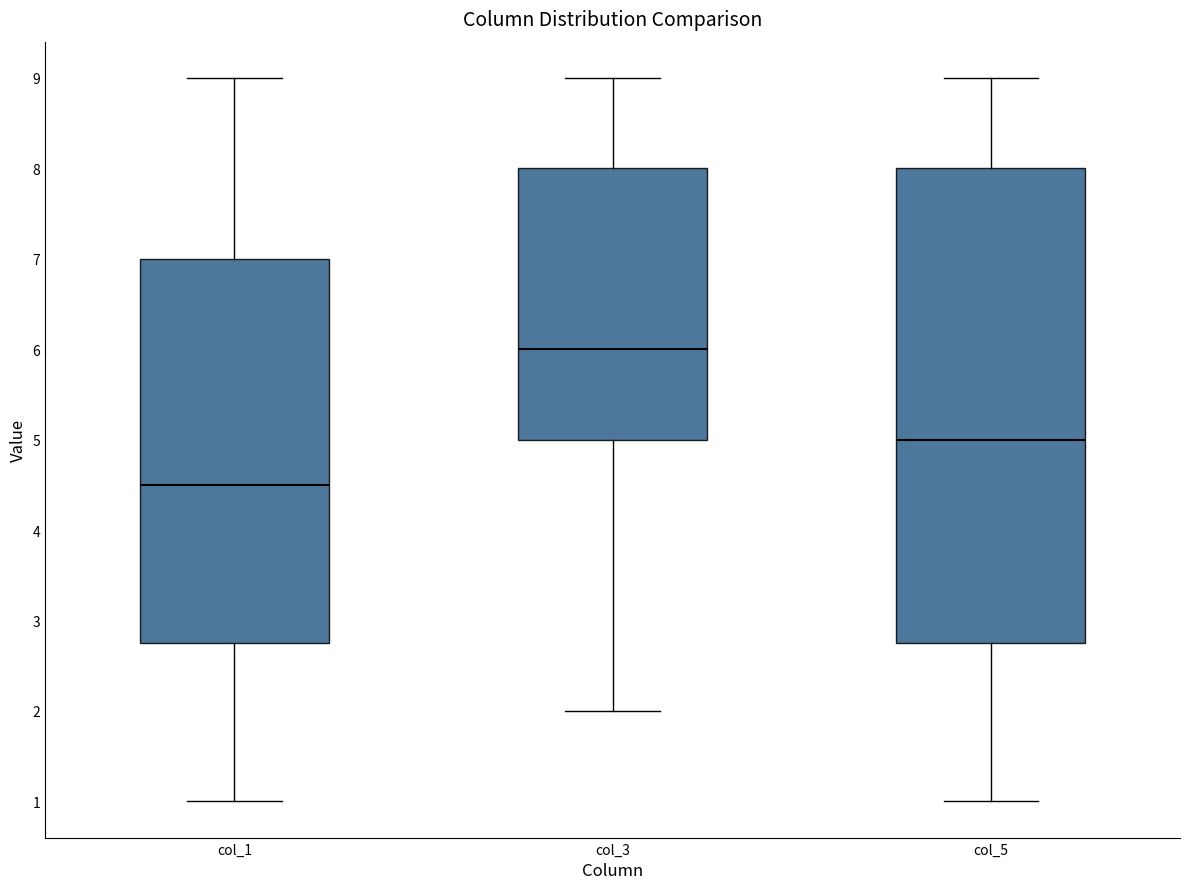

Reading left to right, read every box against the y-axis: the position of its median line, the range the box covers, and the ends of its whiskers. The values are not printed on the chart, so give them approximately, as read against the axis.

col_1: median 4.5, box 2.8 to 7.0, whiskers 1.0 to 9.0
col_3: median 6.0, box 5.0 to 8.0, whiskers 2.0 to 9.0
col_5: median 5.0, box 2.8 to 8.0, whiskers 1.0 to 9.0